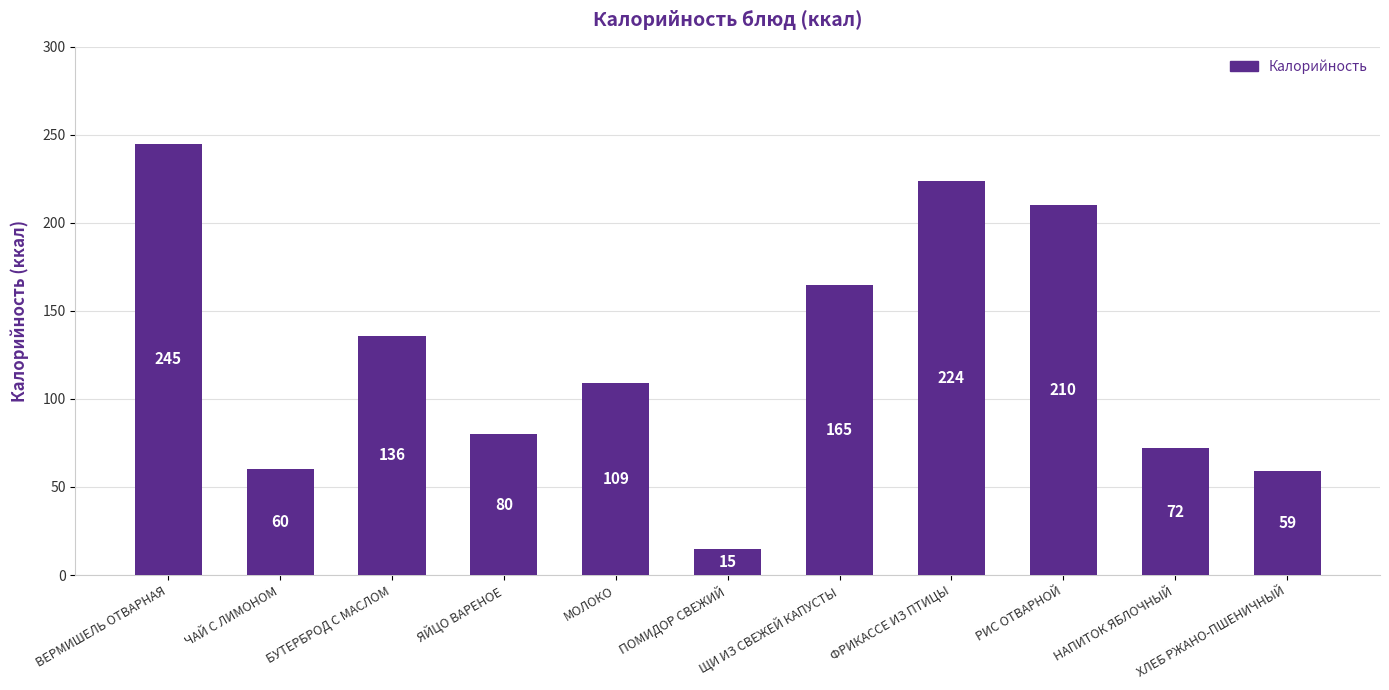

What is the value of the 6th bar from the left?

15